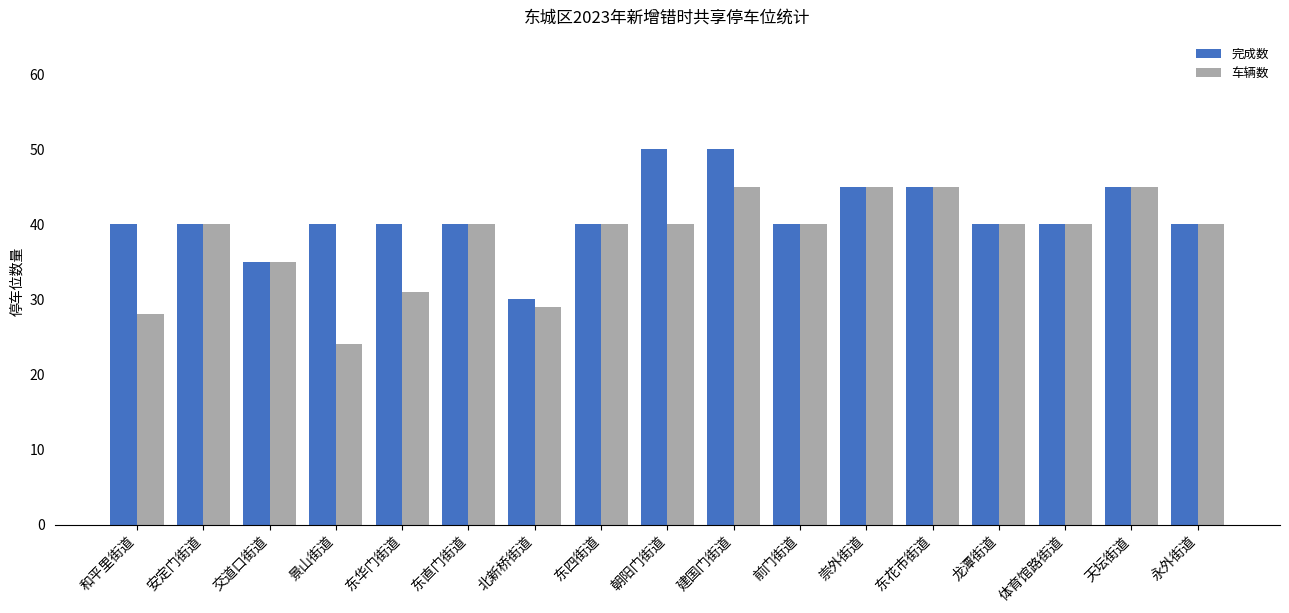

Reading right to left, what are all the values shown in this chart?

完成数: 40	45	40	40	45	45	40	50	50	40	30	40	40	40	35	40	40
车辆数: 40	45	40	40	45	45	40	45	40	40	29	40	31	24	35	40	28